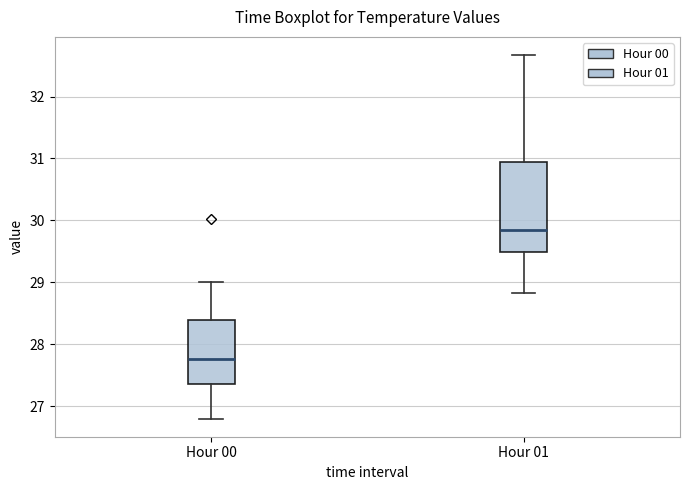

Which box is the tallest, from its lower edge to its upper edge?

Hour 01